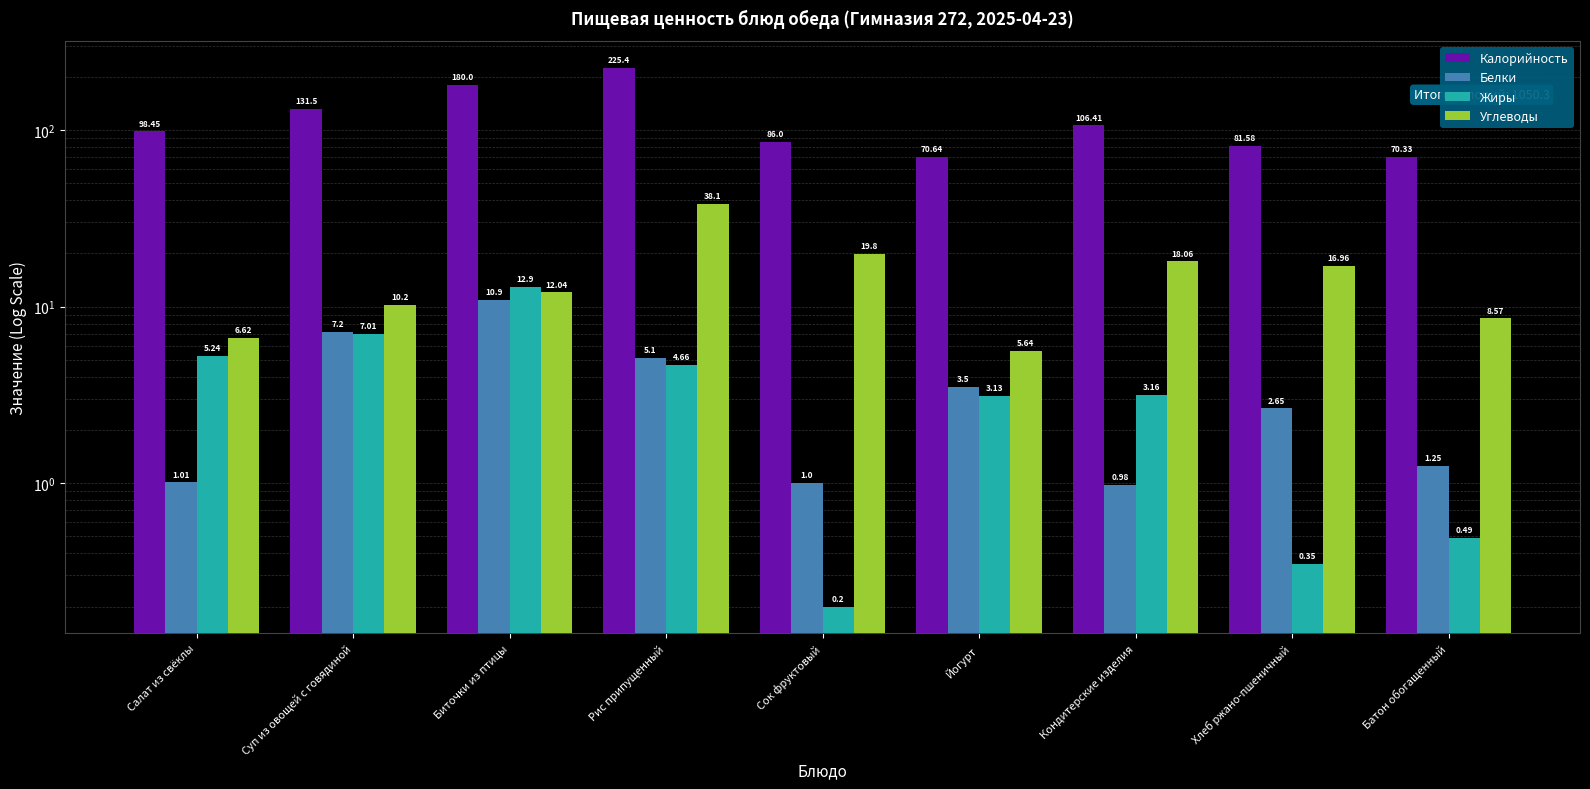

What is the value of the Жиры bar at the 3rd from the left?

12.9